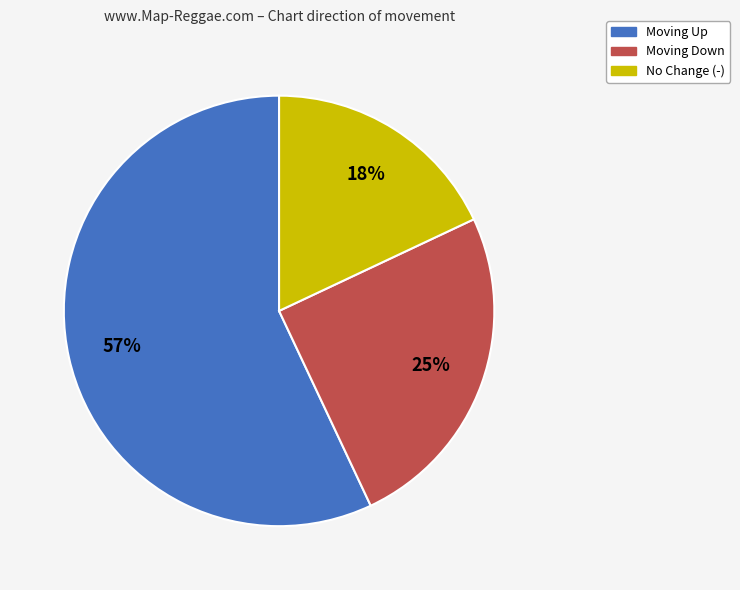

To the nearest percent, what is the difference between the largest and smallest slice percentages?

39%